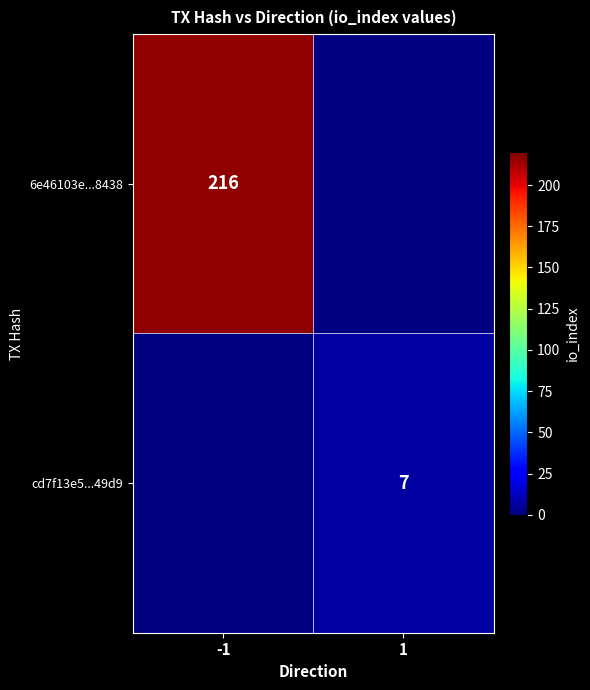

The cd7f13e5...49d9 series shows 9 at 1. True or false?

False